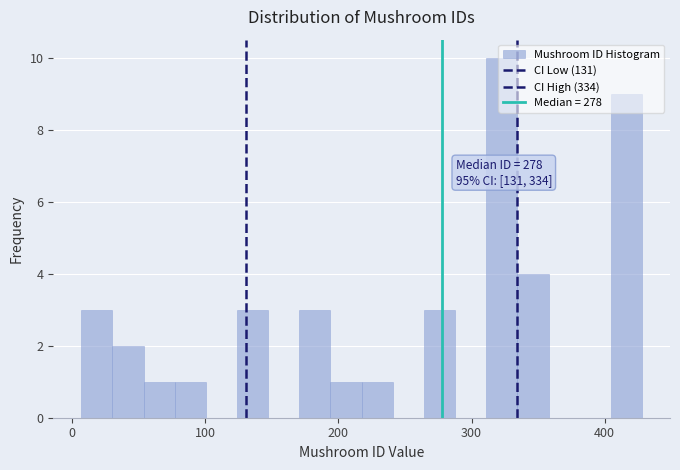

Around what value on the x-axis is the tallest bar? Give the approximate position of its centre, as read against the axis.

320